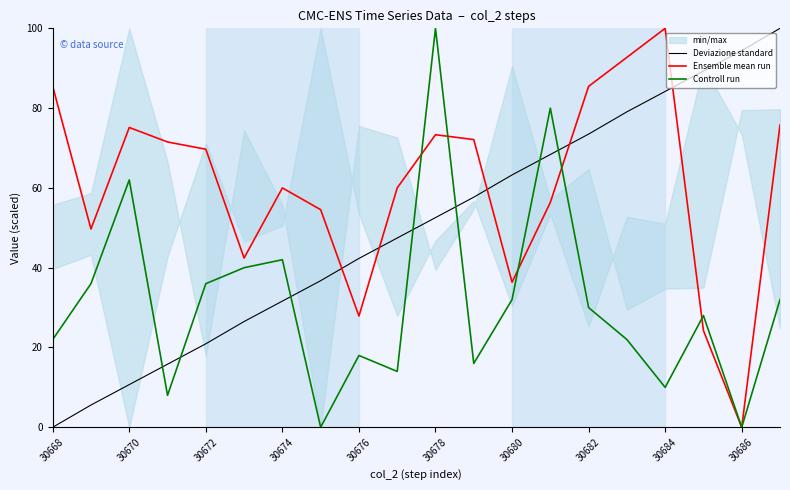

Rank the series by their maximum value, from highest to lowest.

Deviazione standard, Ensemble mean run, Controll run